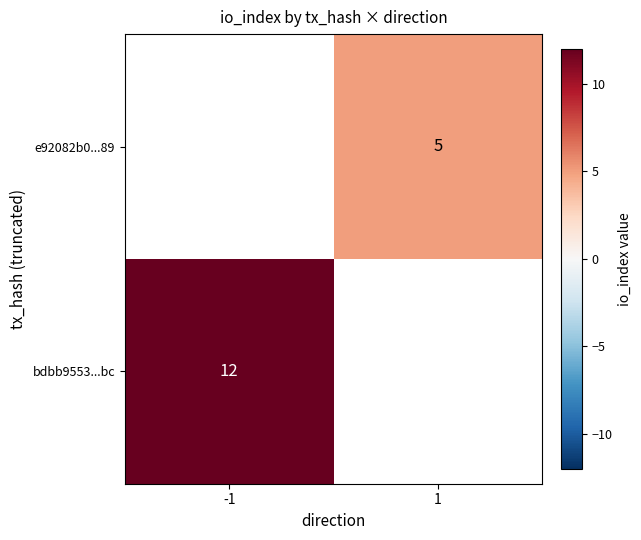

How many data points does each series have?

2